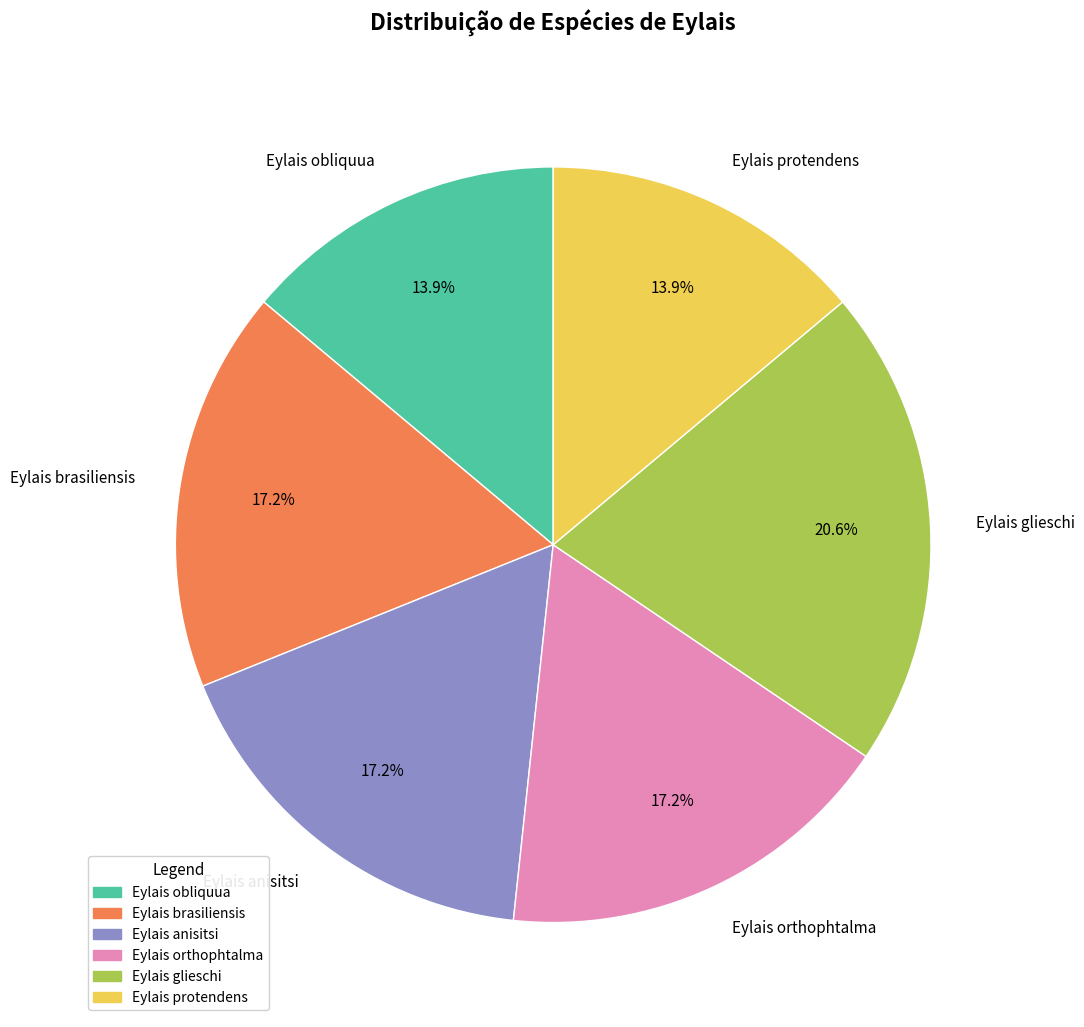

To the nearest percent, what portion does Eylais protendens represent?

14%